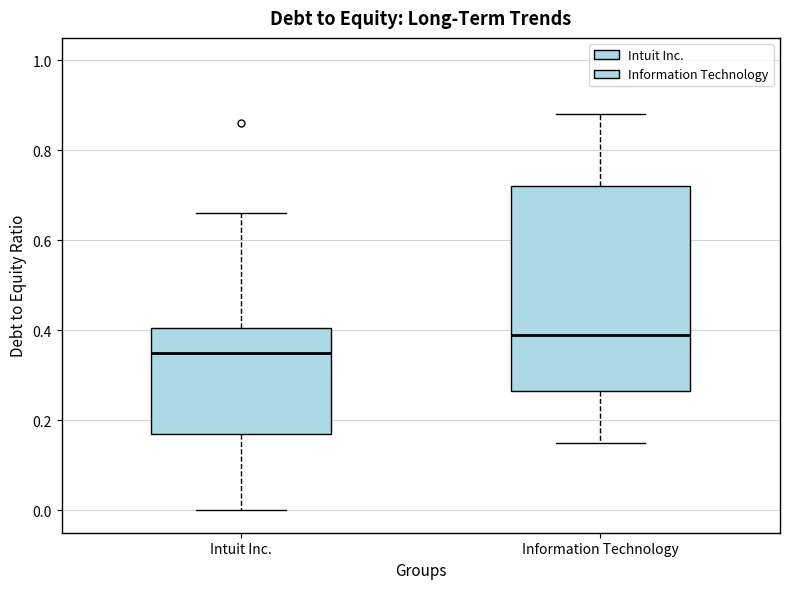

Which box has the highest median line?

Information Technology